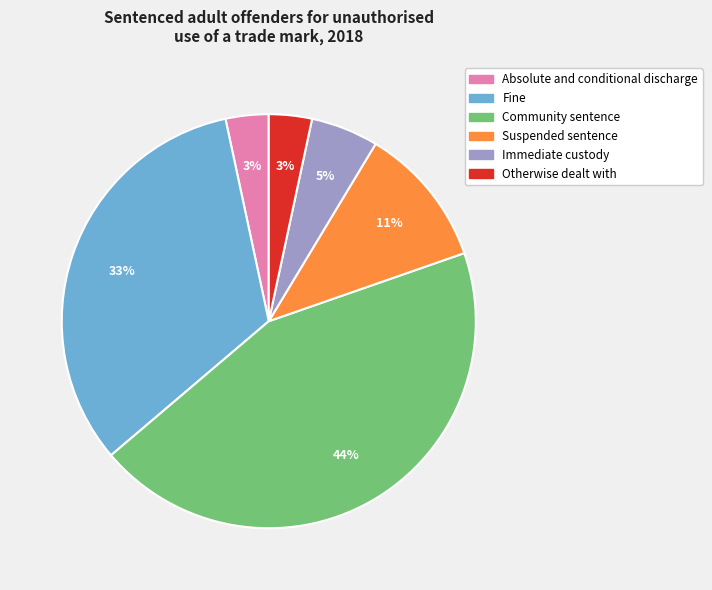

Is it true that Community sentence is 34% of the pie?

False